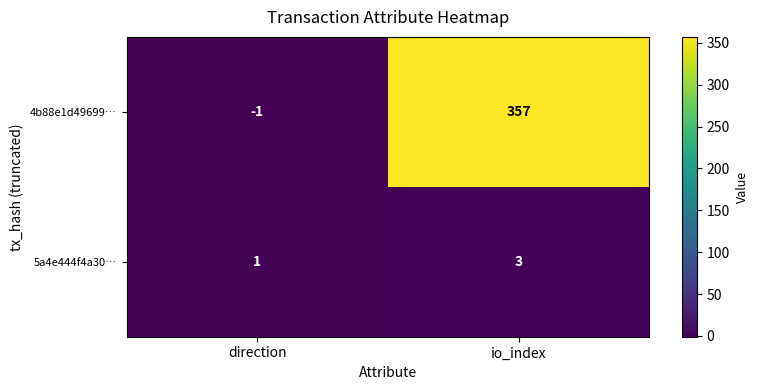

At how many categories does at least one series exceed 69?

1